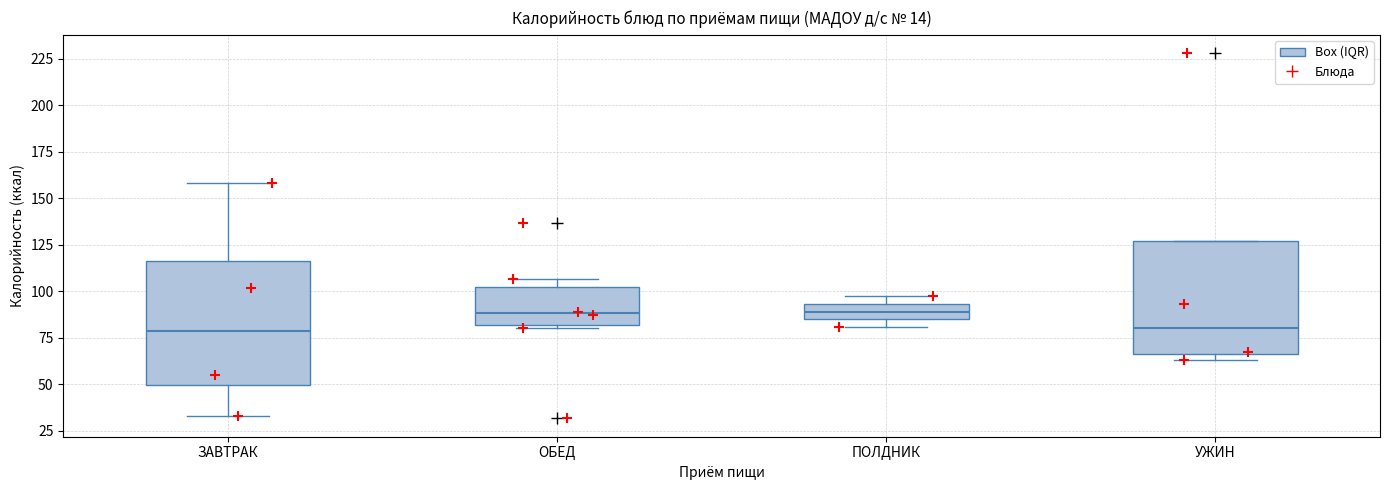

Reading left to right, transcribe this box plot: for each box, give where its median line is, the range the box spans, and where its two whiskers end, as read against the y-axis. The values are not printed on the chart, so give them approximately, as read against the axis.

ЗАВТРАК: median 80, box 50 to 115, whiskers 35 to 160
ОБЕД: median 90, box 80 to 100, whiskers 80 (just below the box's lower edge) to 105
ПОЛДНИК: median 90, box 85 to 95, whiskers 80 to 95 (just above the box's upper edge)
УЖИН: median 80, box 65 to 125, whiskers 65 (just below the box's lower edge) to 125